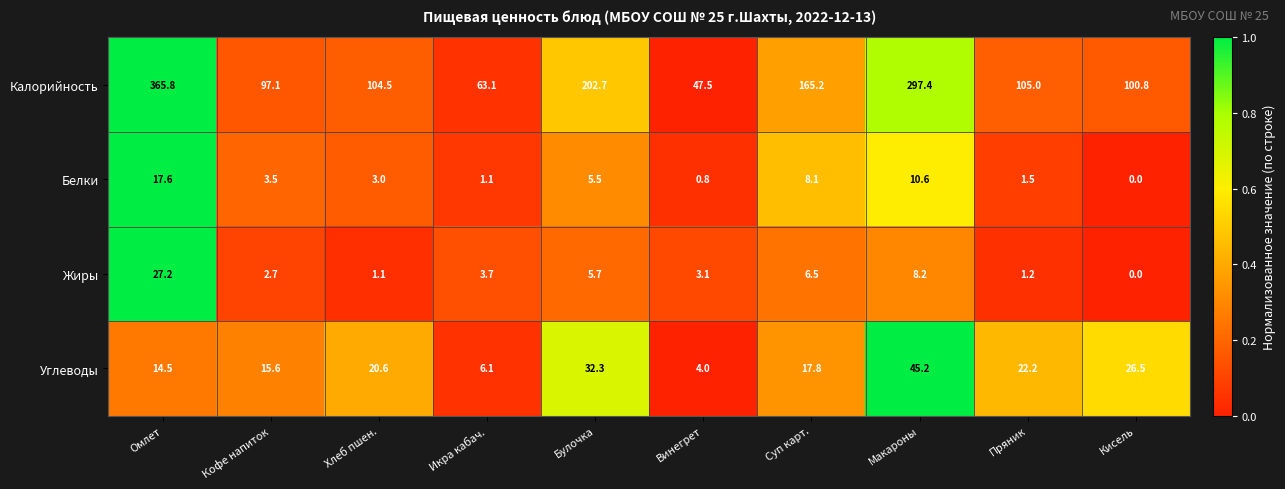

At which label does Жиры reach its minimum?

Кисель